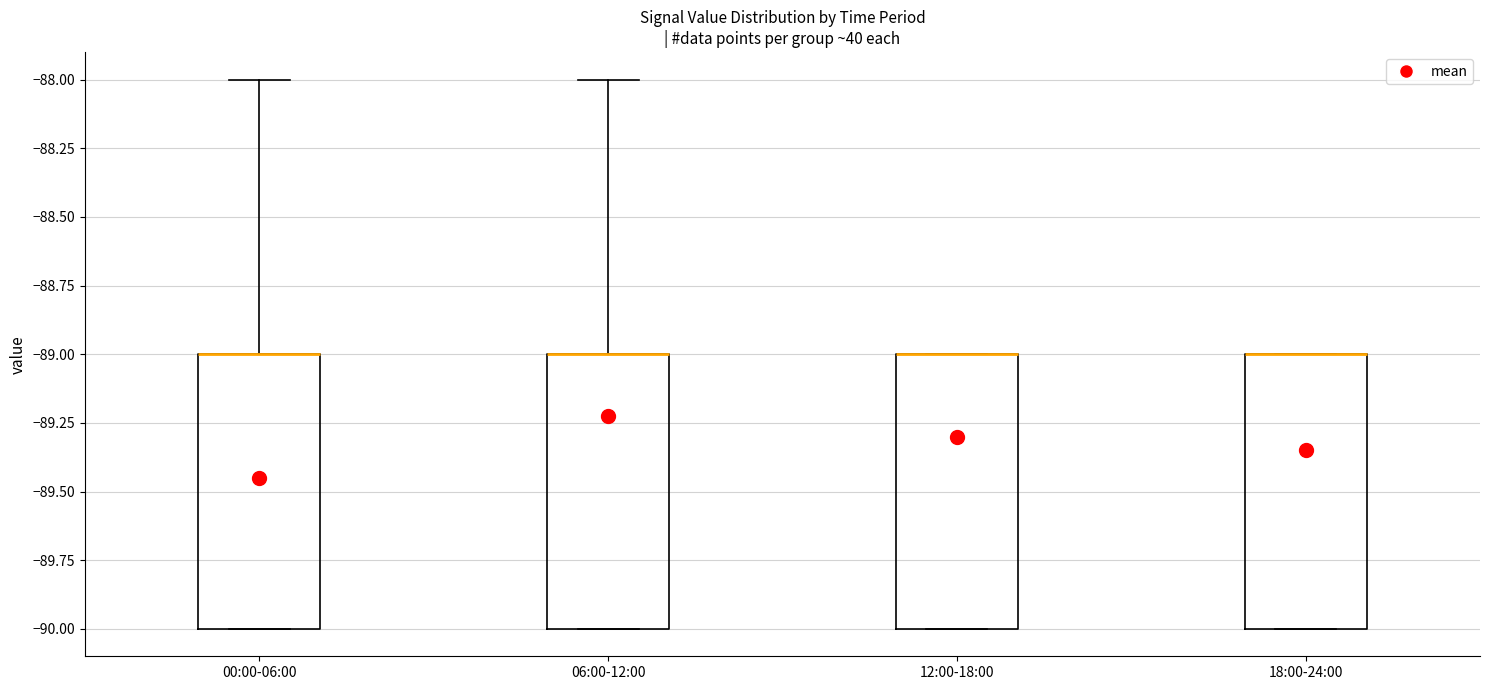

Where does the upper whisker of the box for 00:00-06:00 end on the y-axis? The values are not printed on the chart, so give them approximately, as read against the axis.

-88